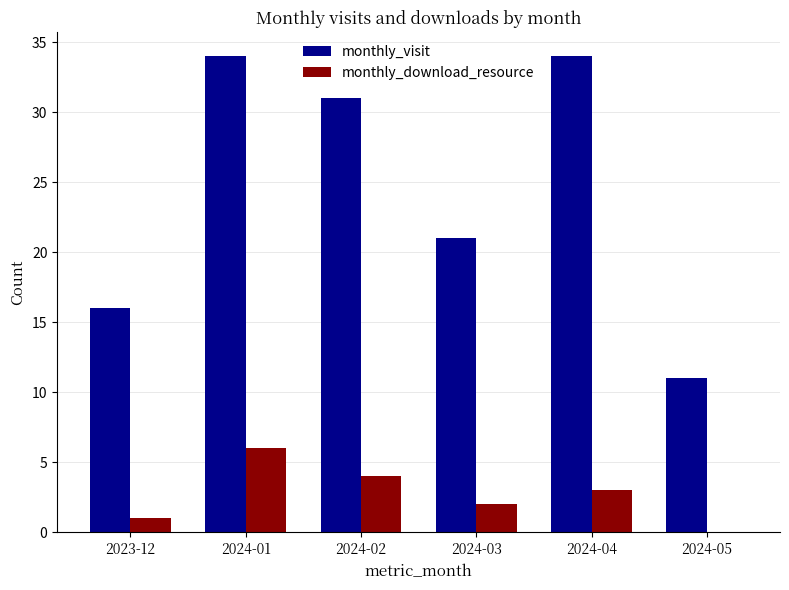

What is the difference between the monthly_download_resource values at 2024-01 and 2024-02?

2